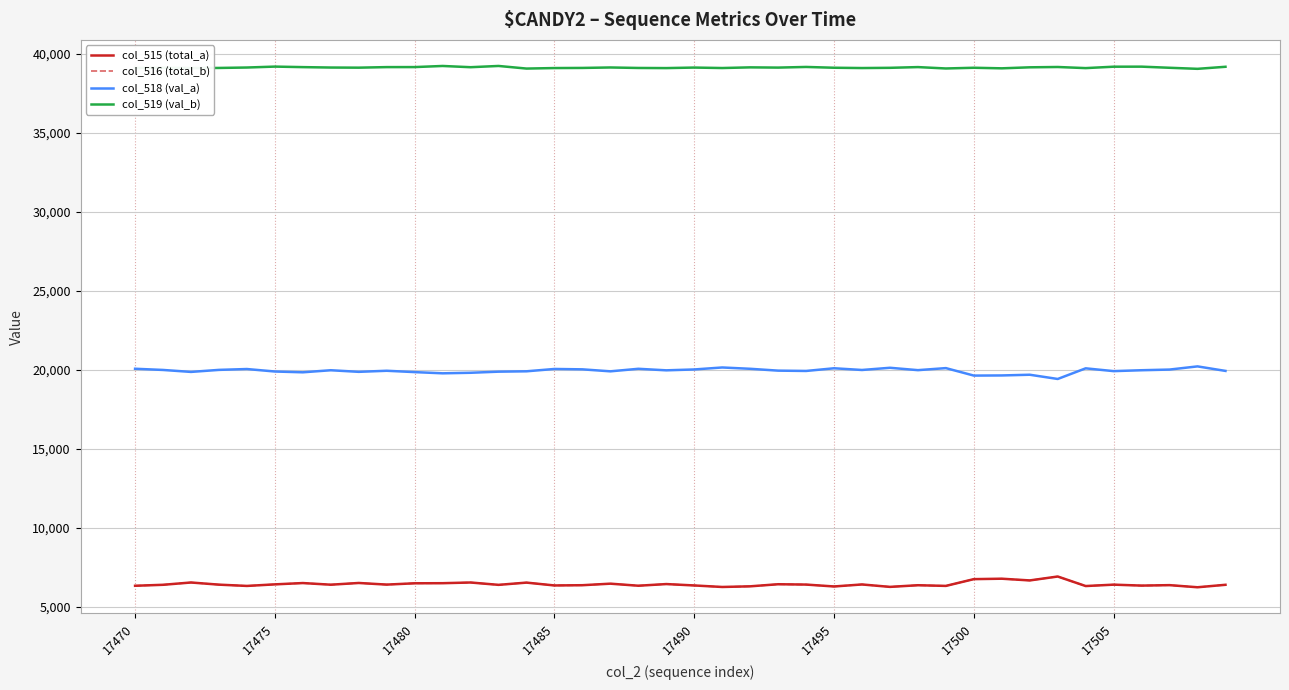

Which series has the largest total across all categories?

col_519 (val_b)